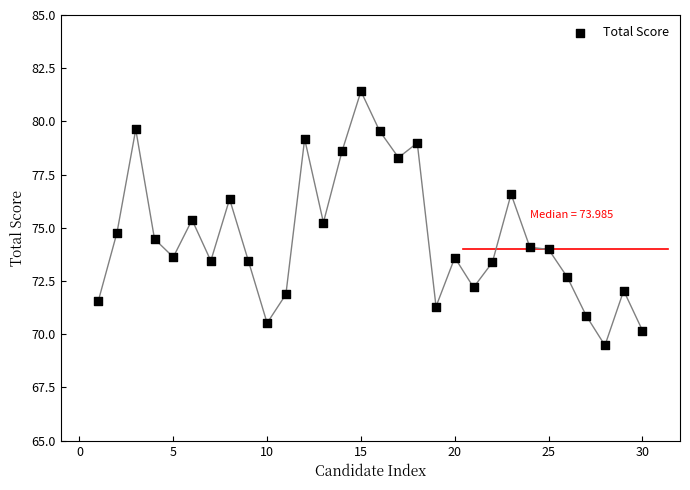

What is the range of Y values (max minus min)?

11.9